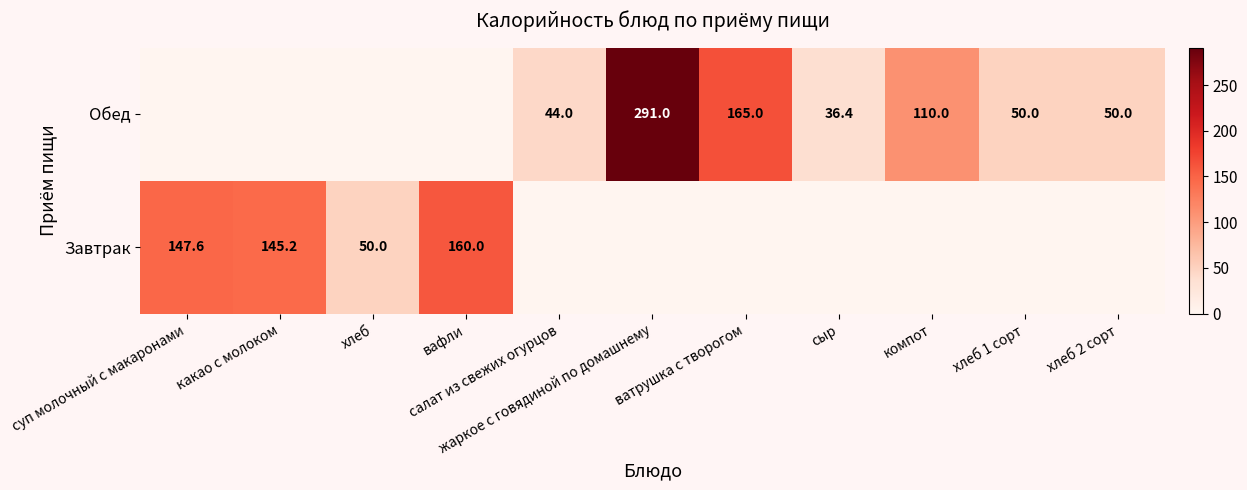

At which label is Завтрак closest to 80?

хлеб